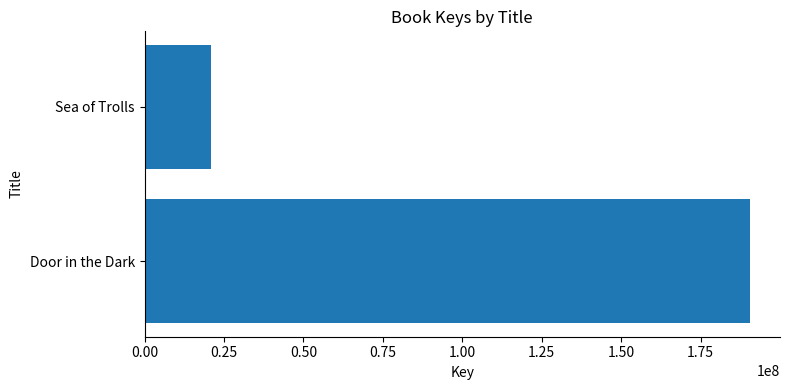

Count the number of data series in this chart.

1